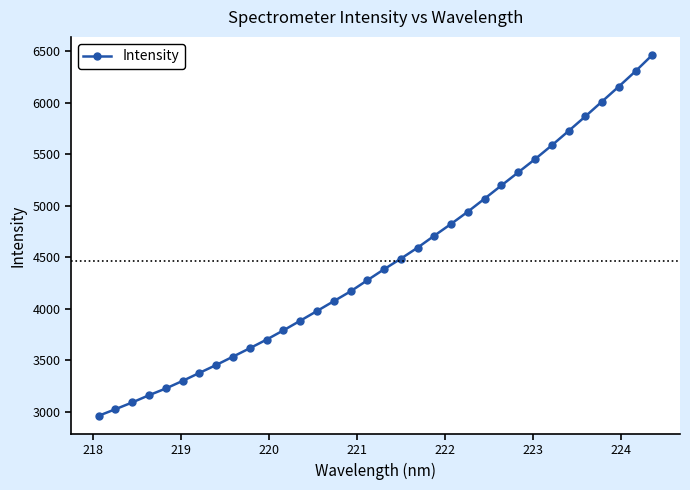

What is the maximum value shown in the chart?

6462.6